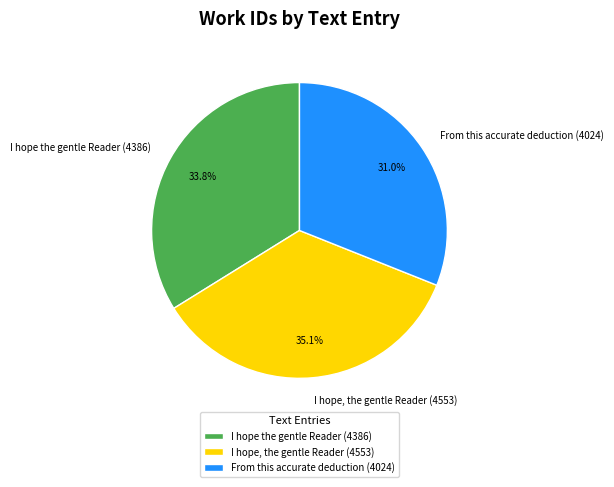

Which category has the biggest portion of the pie?

I hope, the gentle Reader (4553)